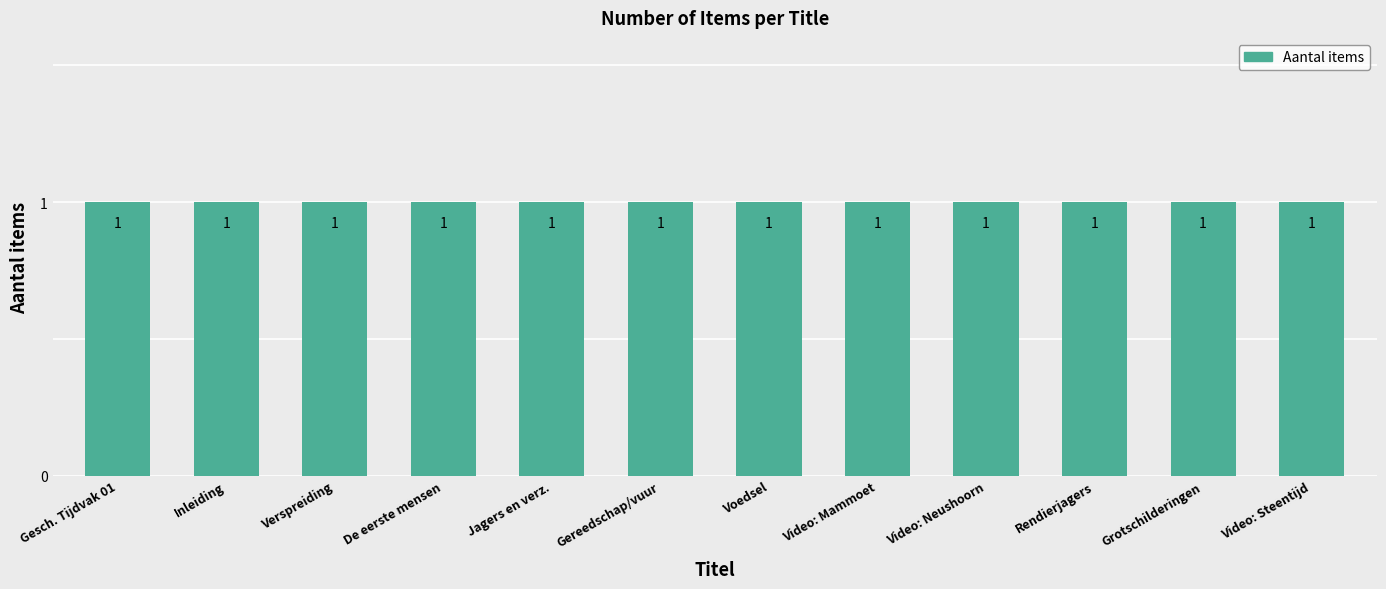

How many bars are there in total?

12